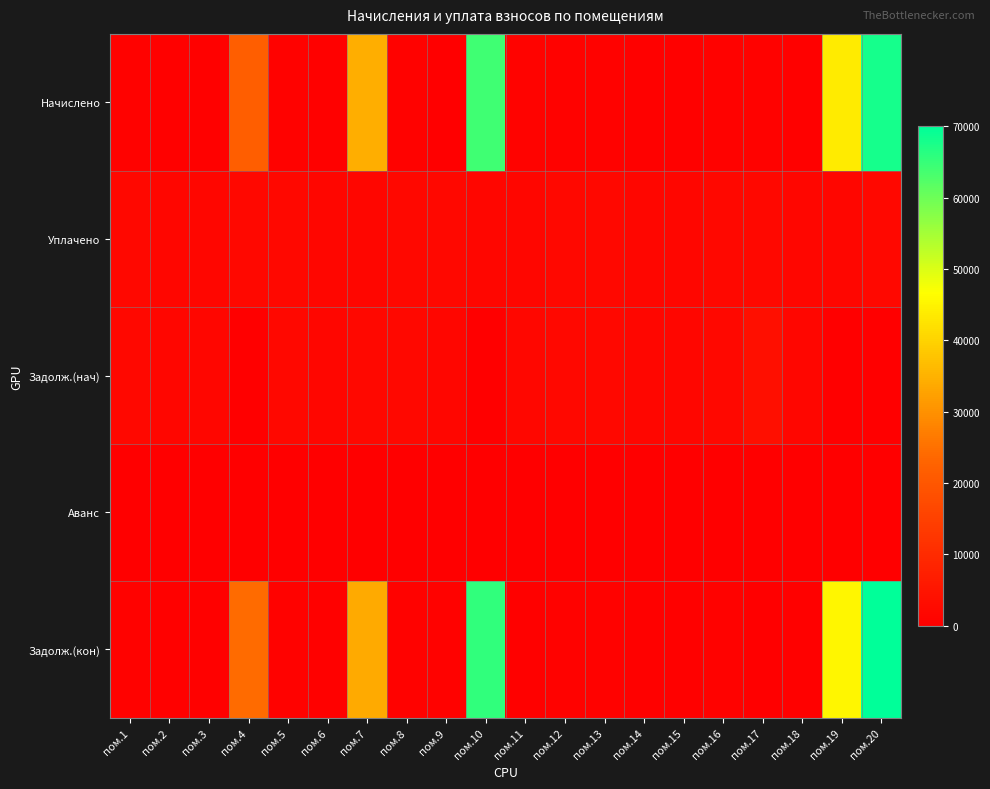

Which label corresponds to the largest value in the chart?

пом.20